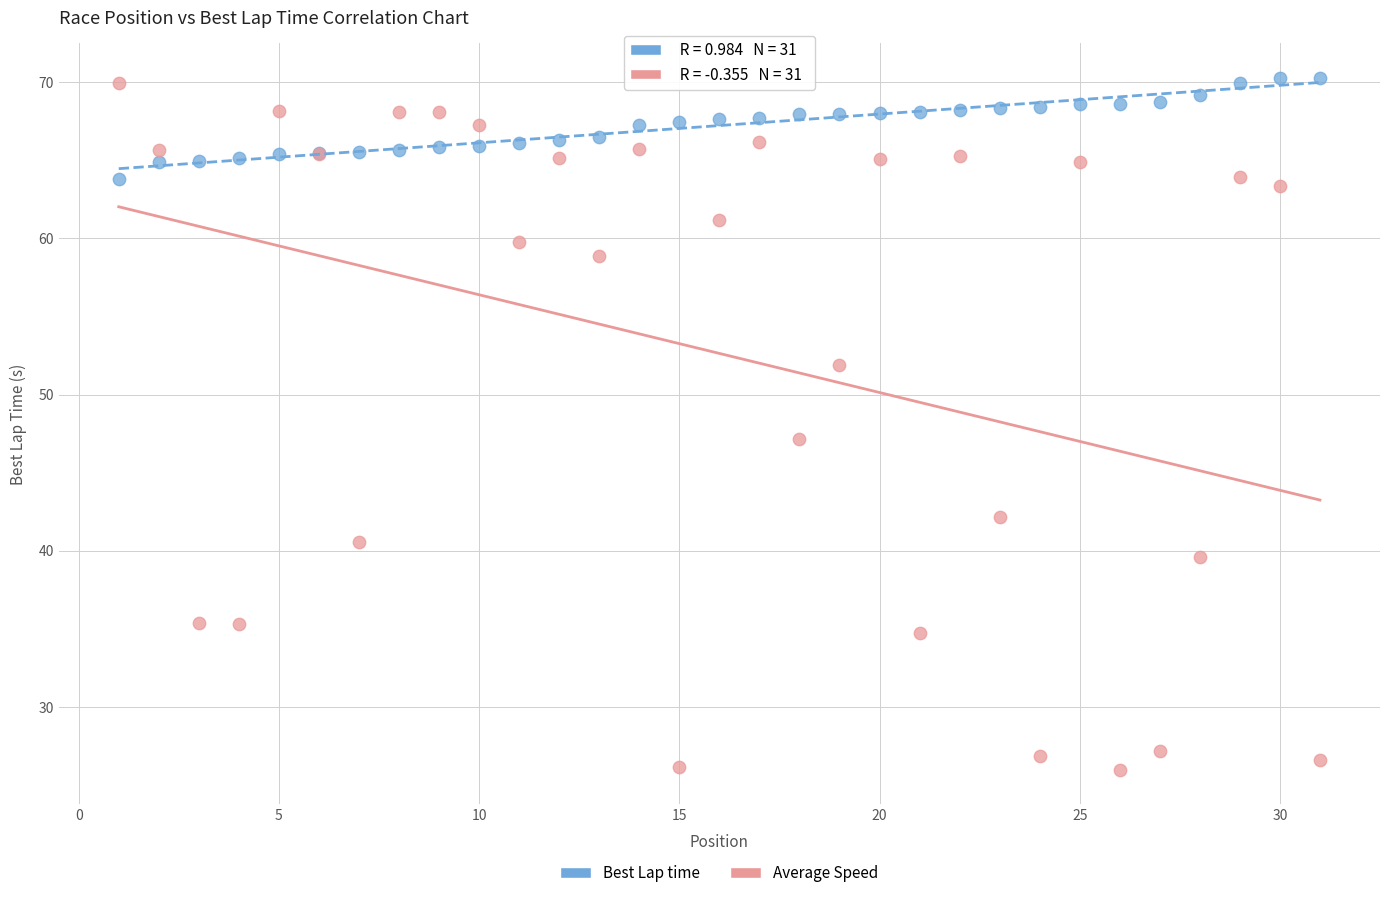

Which series contains the lowest Y value?

Average Speed